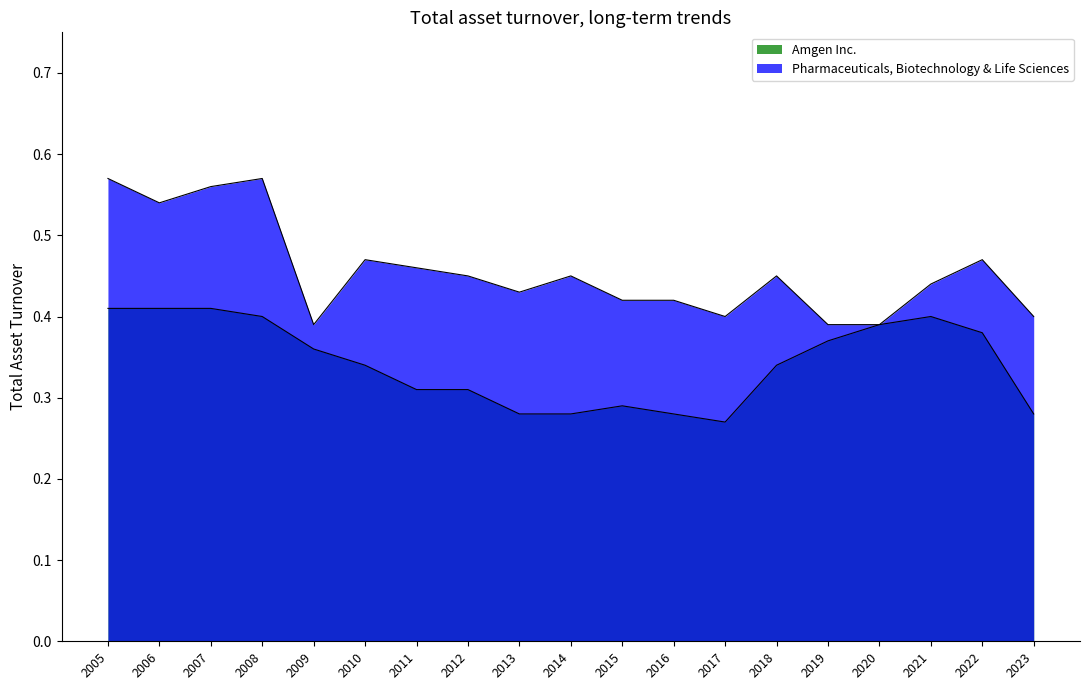

Is the value of Pharmaceuticals, Biotechnology & Life Sciences at 2022 greater than the value of Amgen Inc. at 2012?

Yes